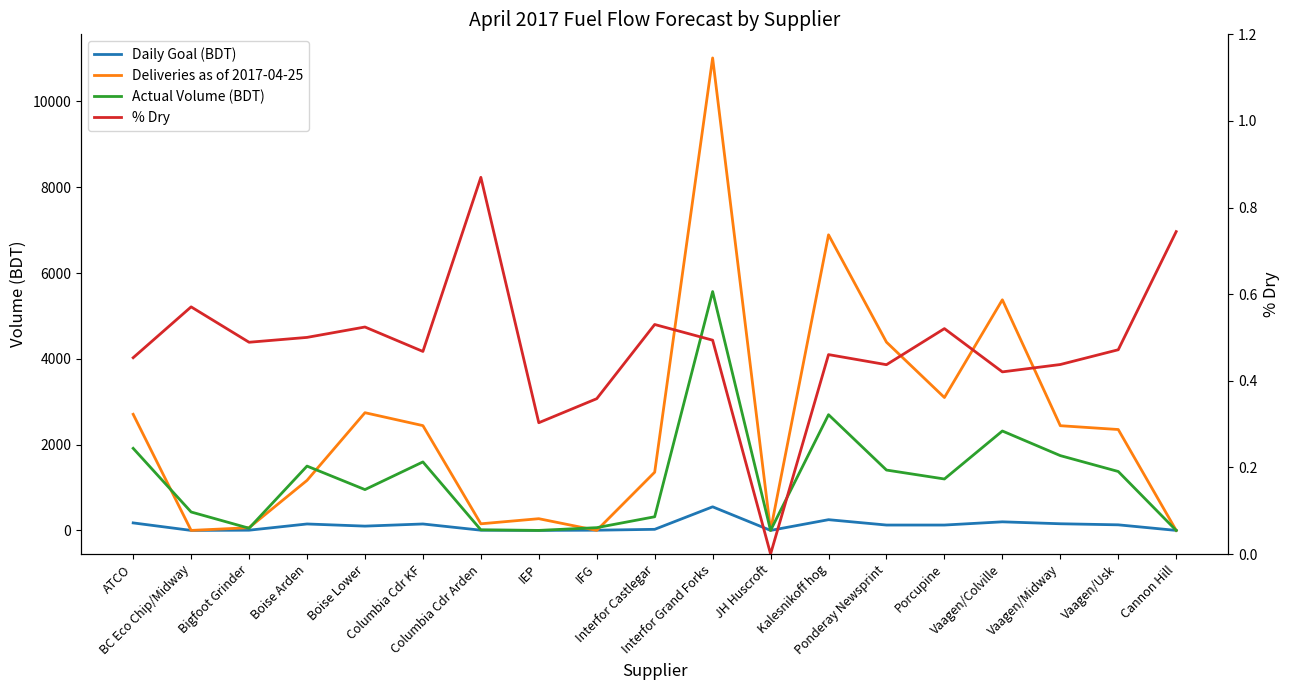

What is the label of the 11th point from the right?

IFG